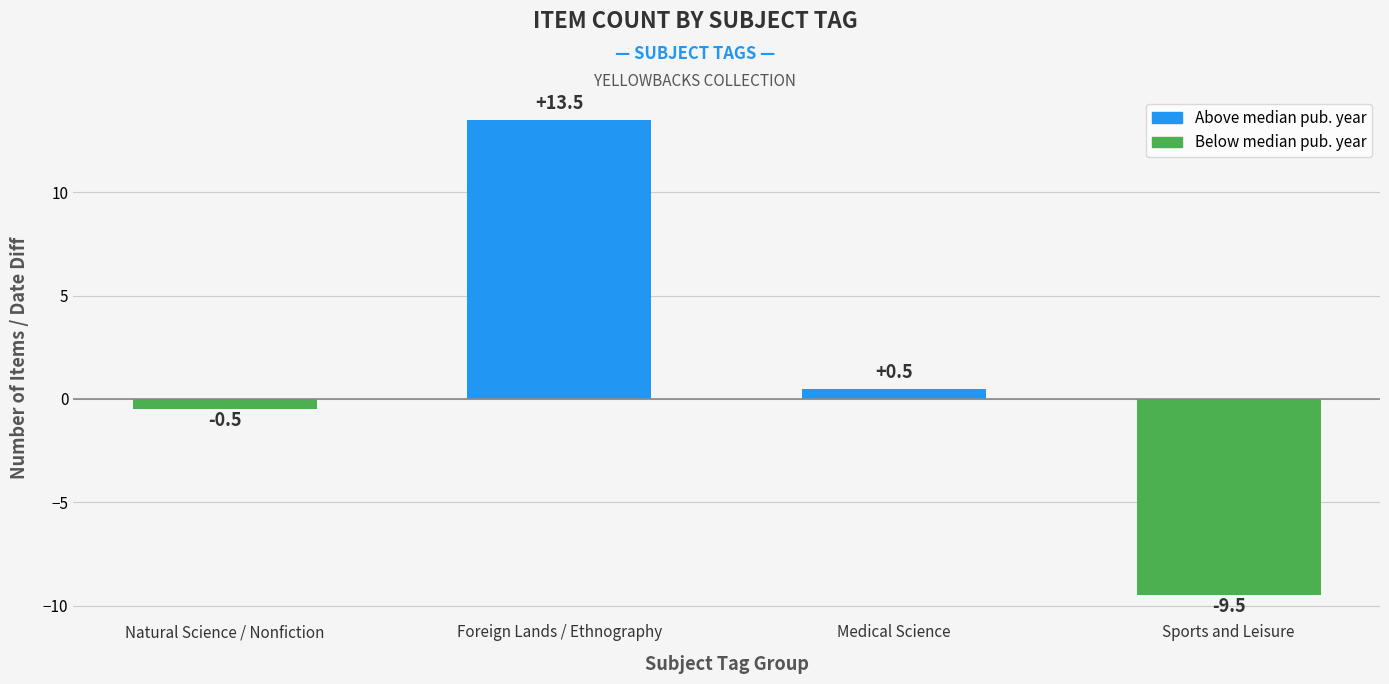

List the labels in order of value, smallest first.

Sports and Leisure, Natural Science / Nonfiction, Medical Science, Foreign Lands / Ethnography